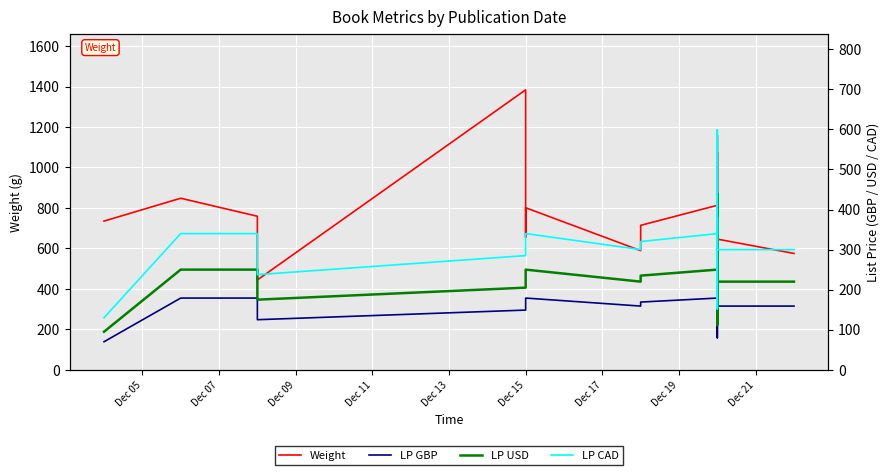

Which series has the widest spread of values?

Weight